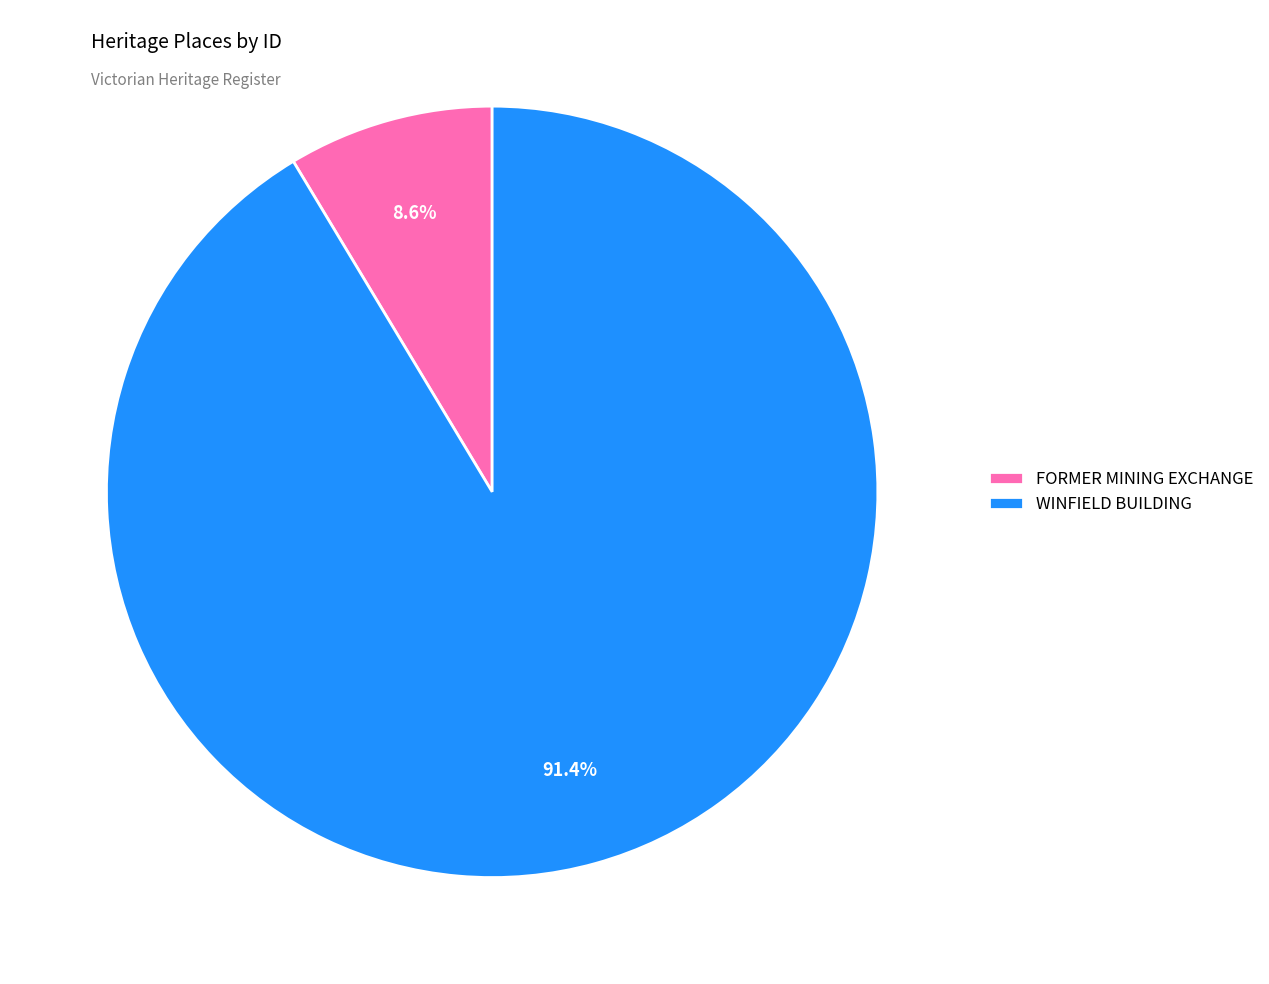

Which category accounts for the majority?

WINFIELD BUILDING